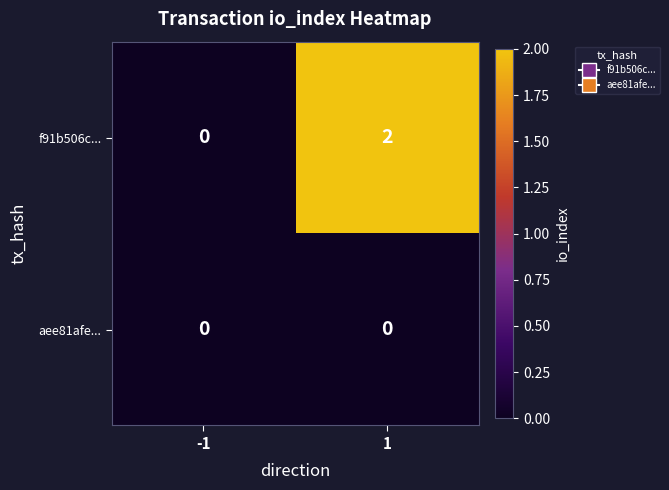

What is the difference between the highest and lowest values at 1?

2